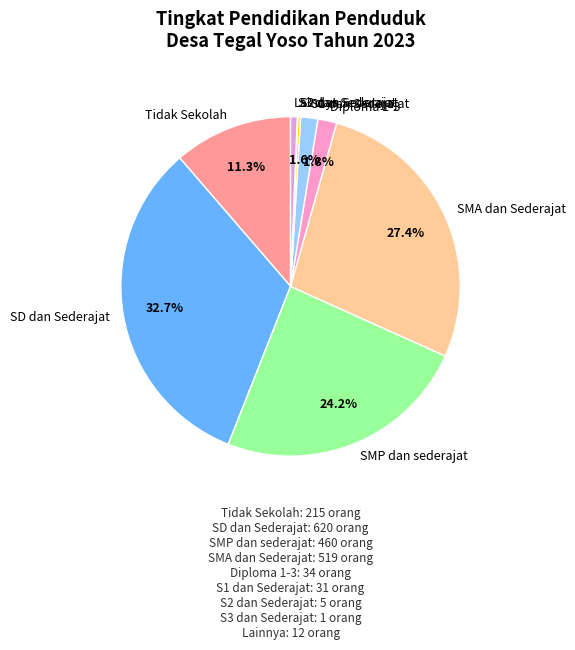

Combined, what portion of the pie is S1 dan Sederajat and SD dan Sederajat?

34.3%